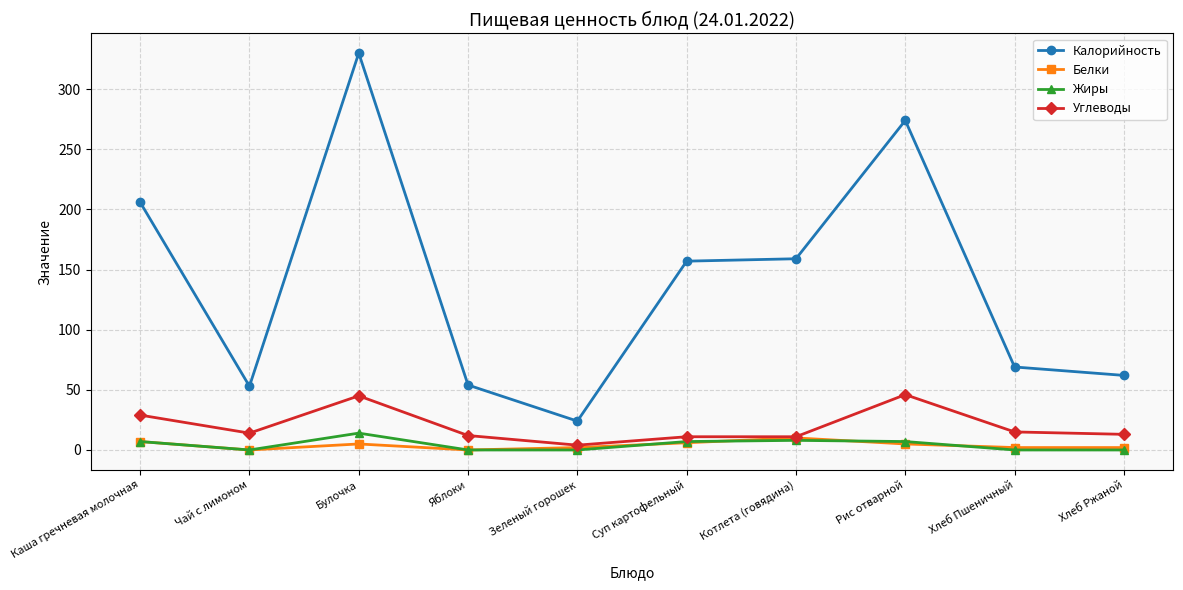

What is the sum of all Белки values?

39